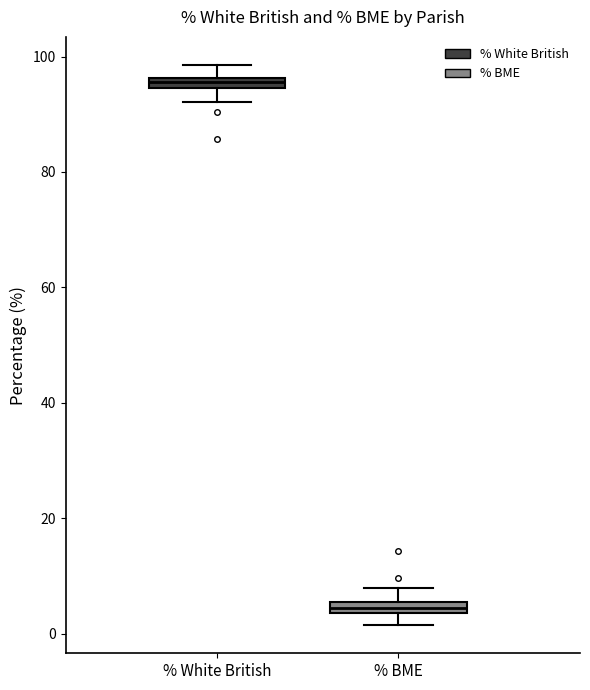

Where is the lower edge of the box for % White British on the y-axis? The values are not printed on the chart, so give them approximately, as read against the axis.

94